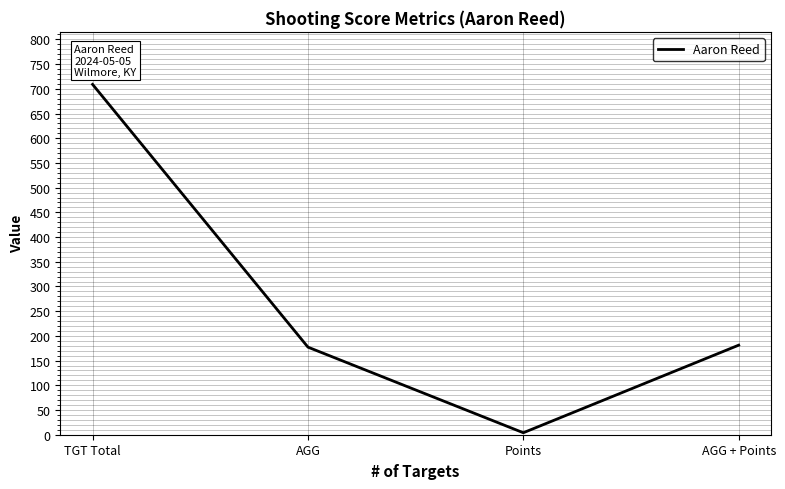

At which category does the data reach its first local valley?

Points